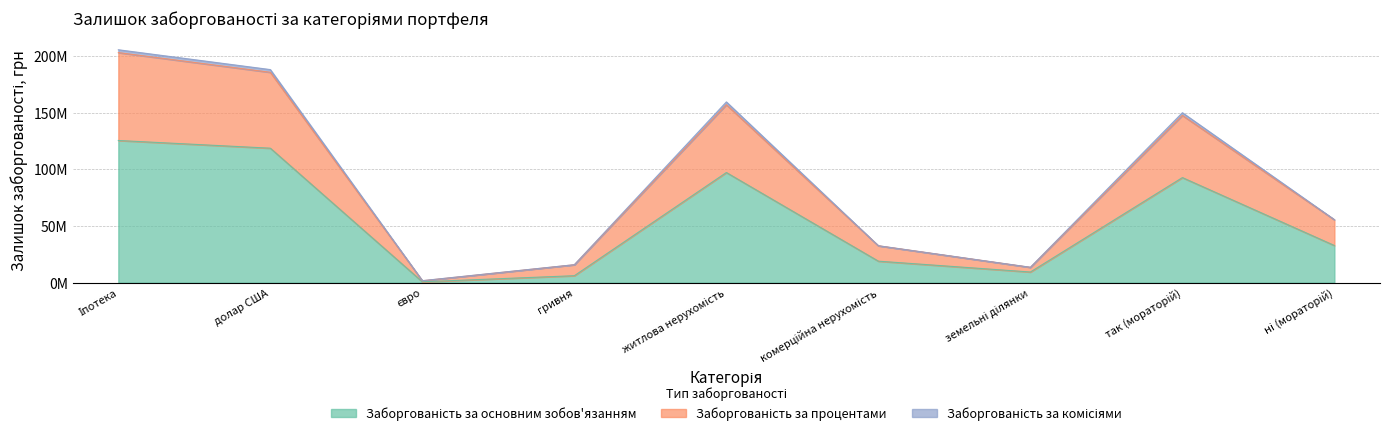

What is the maximum value for Заборгованість за основним зобов'язанням?

125330276.1